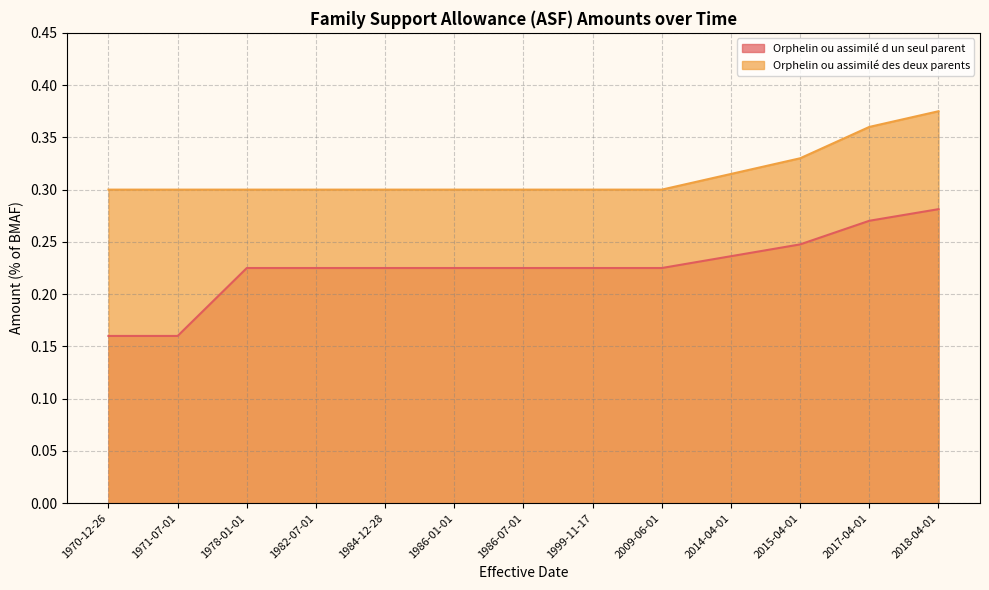

True or false: Orphelin ou assimilé d un seul parent and Orphelin ou assimilé des deux parents cross at least once.

False